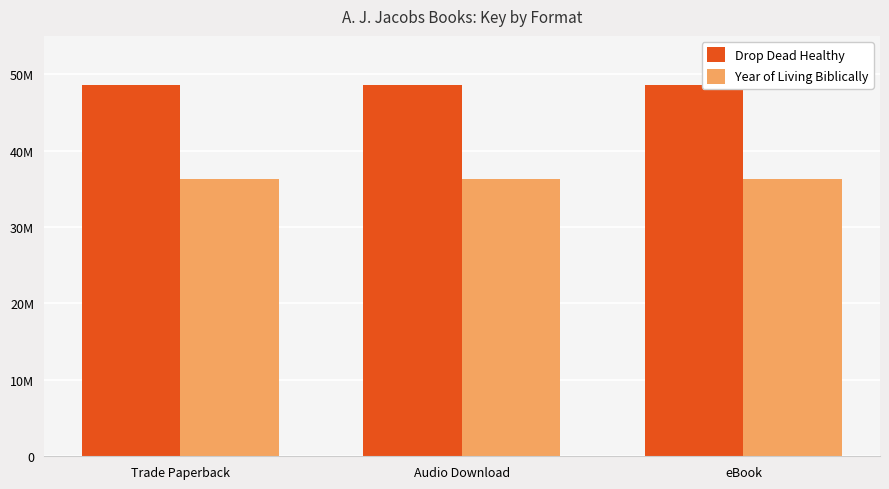

What is the maximum value shown in the chart?

48560997